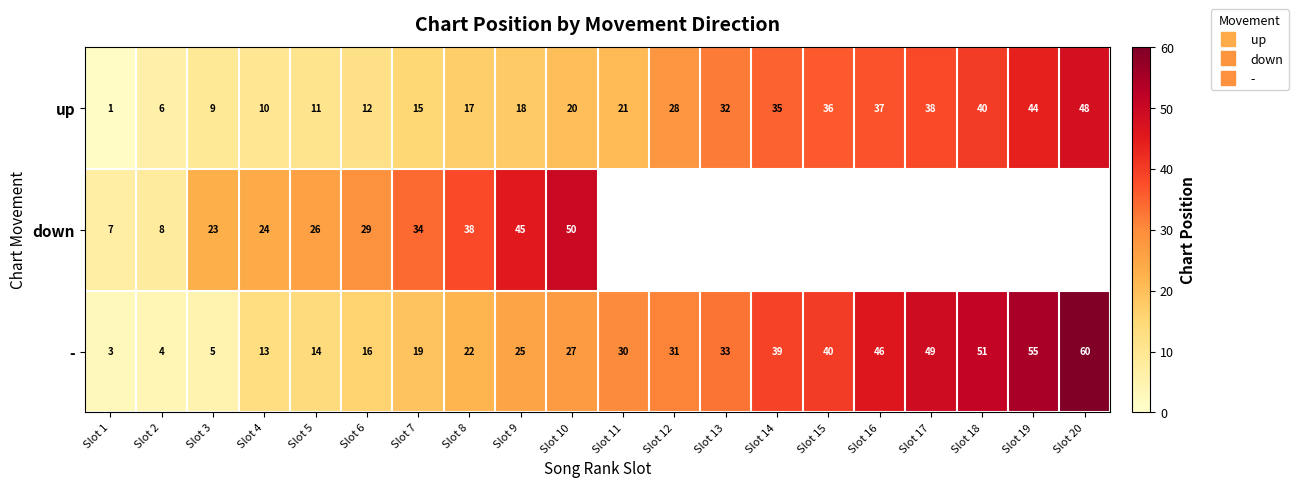

Is it true that up equals 13.9 at Slot 4?

False